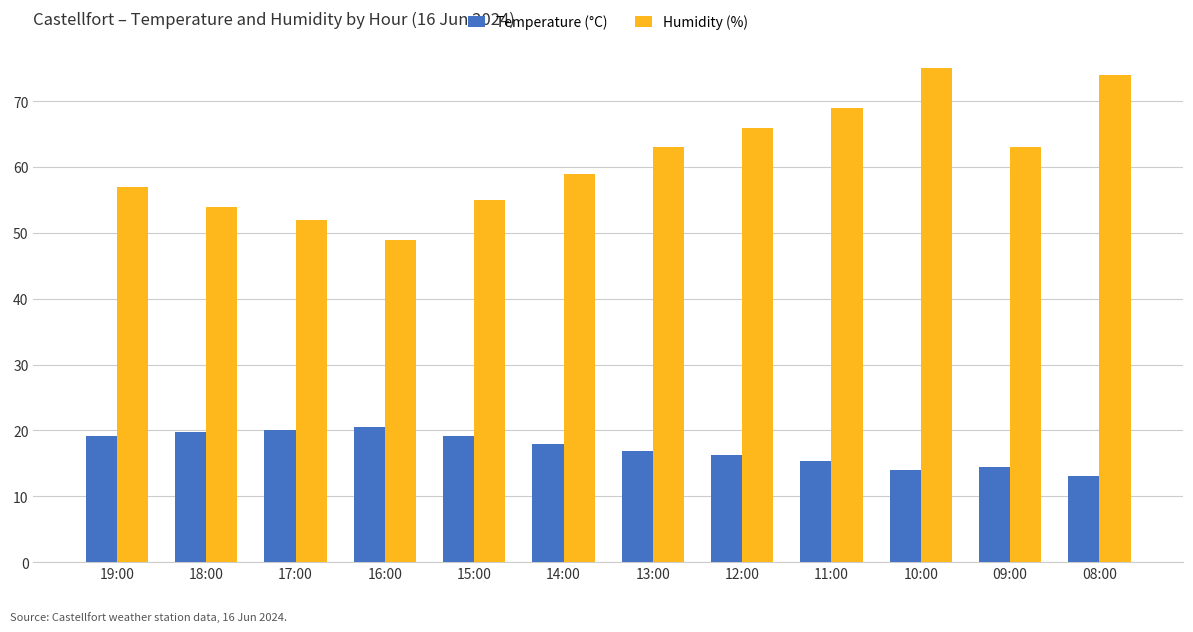

What position from the left is 15:00?

5